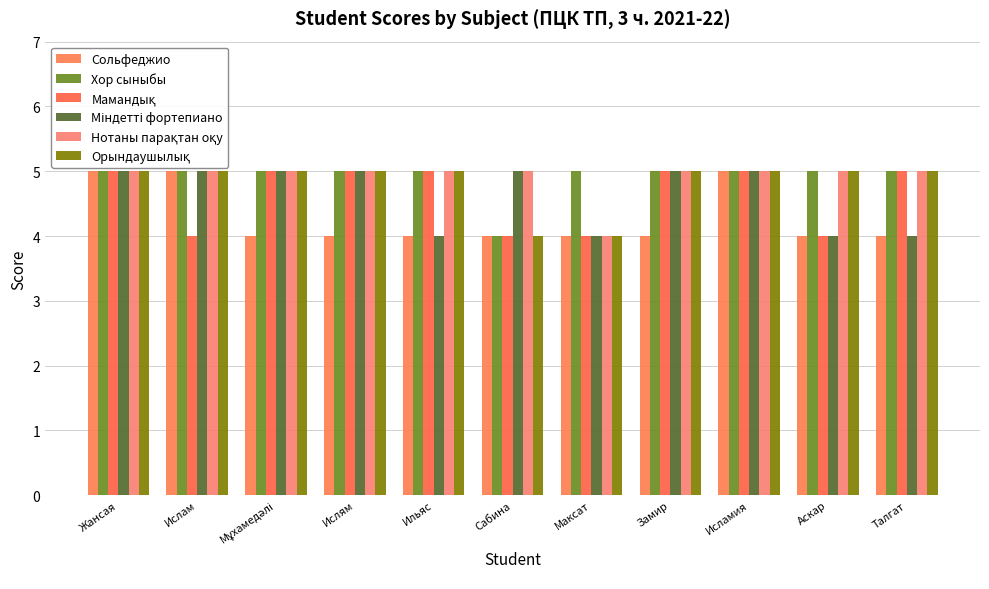

True or false: Міндетті фортепиано has a value of 3 at Ислам.

False